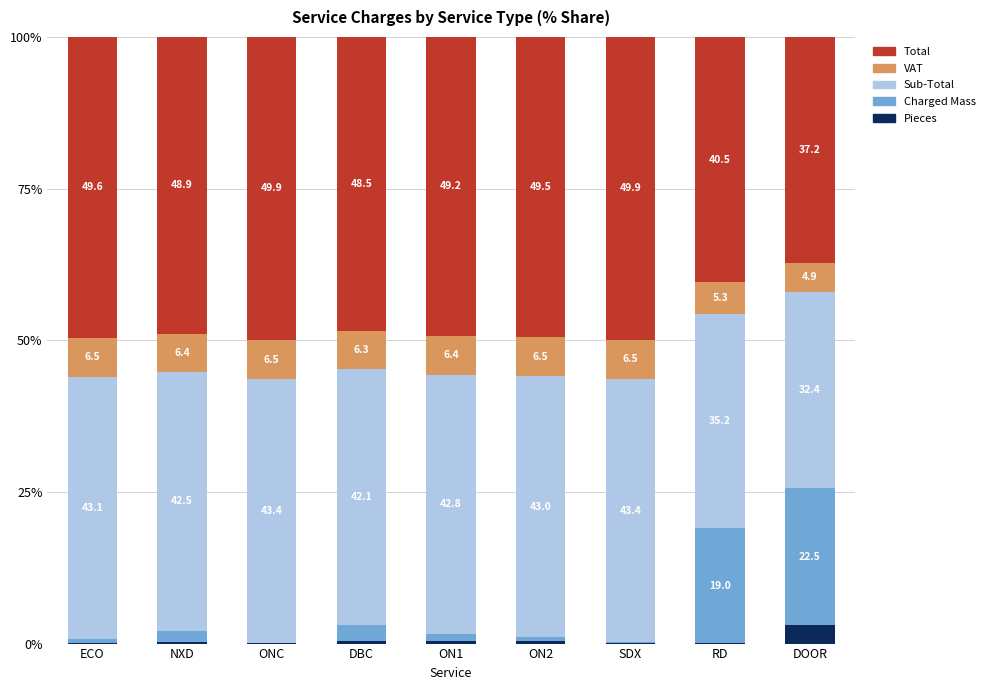

What is the total value across all series at NXD?

100.0